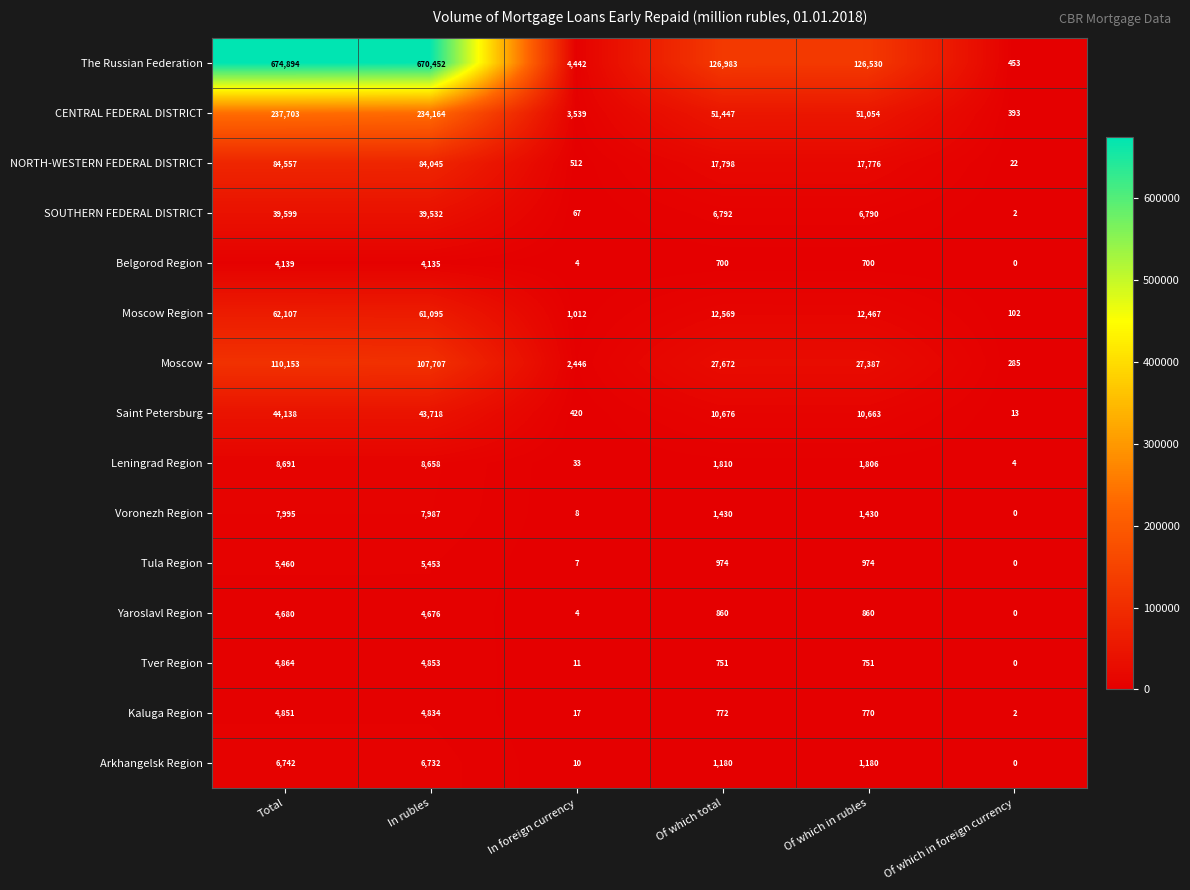

What is the sum of the Yaroslavl Region values at Of which total and In rubles?

5536